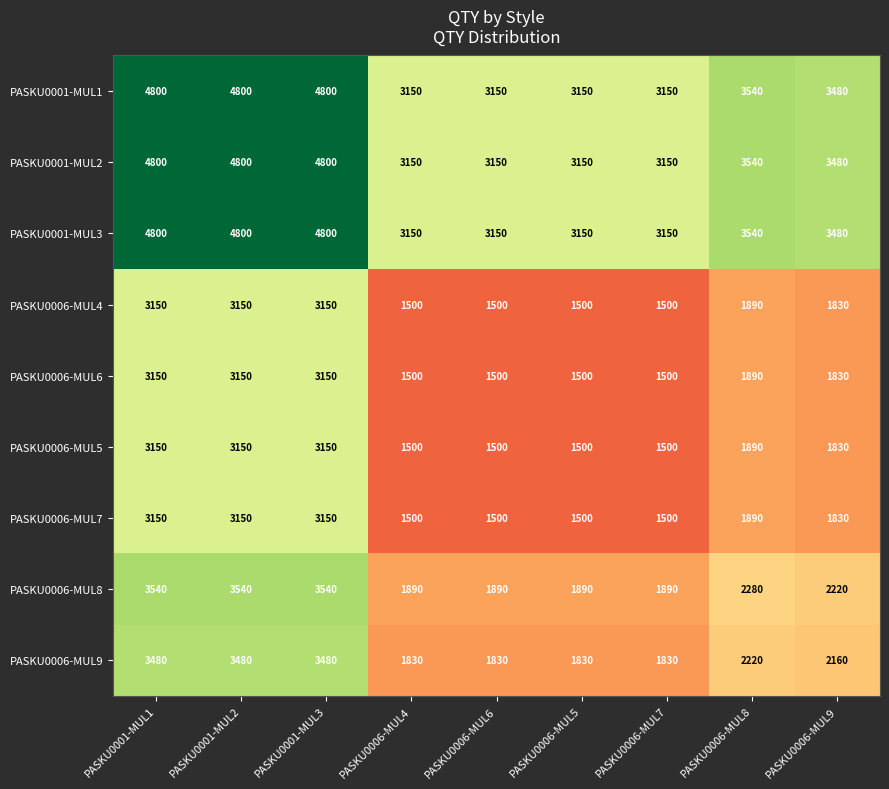

What is the smallest value displayed?

1500